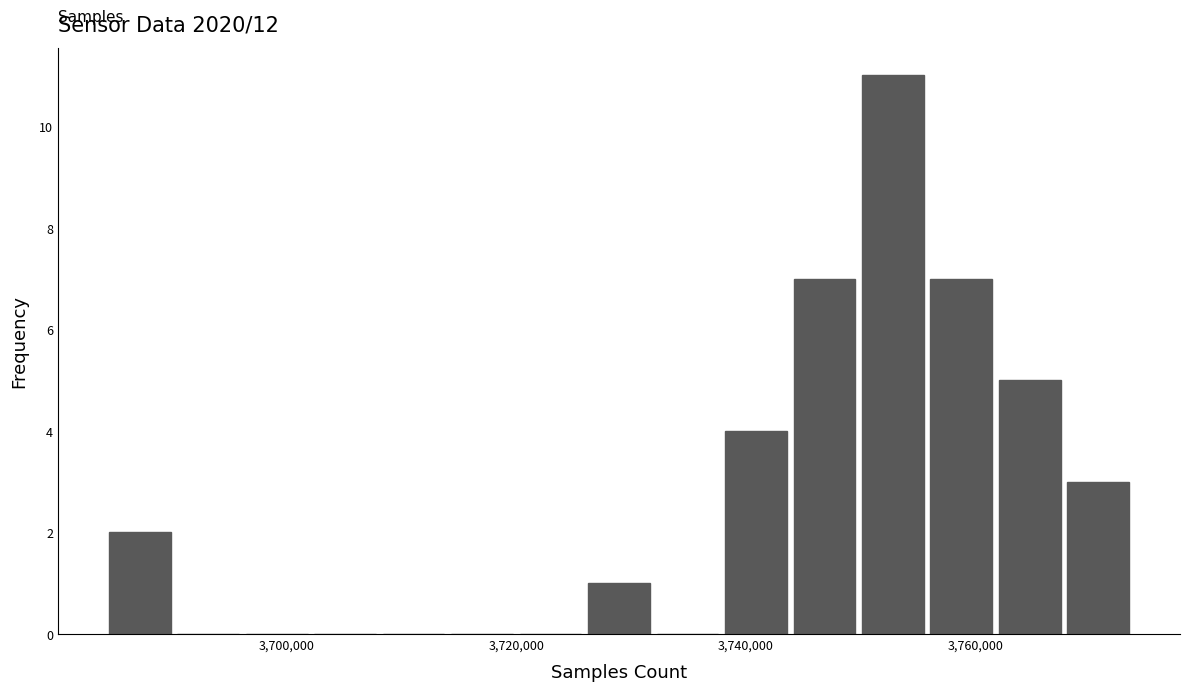

Around what value on the x-axis is the tallest bar? Give the approximate position of its centre, as read against the axis.

3752000